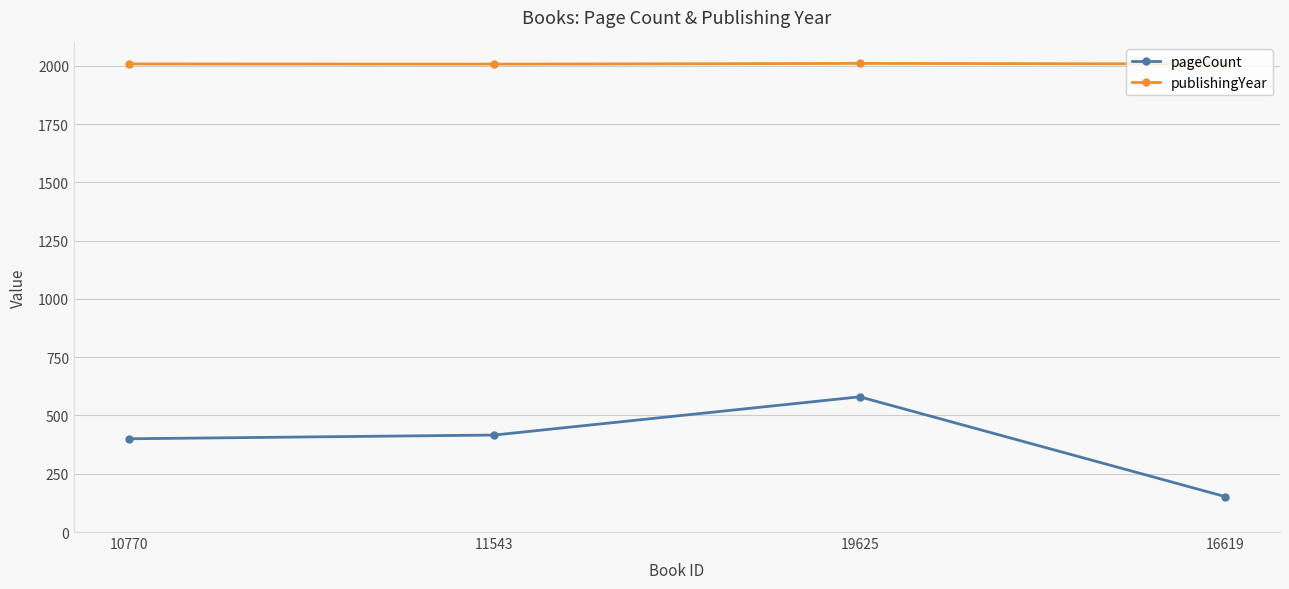

What is the minimum value for publishingYear?

2007